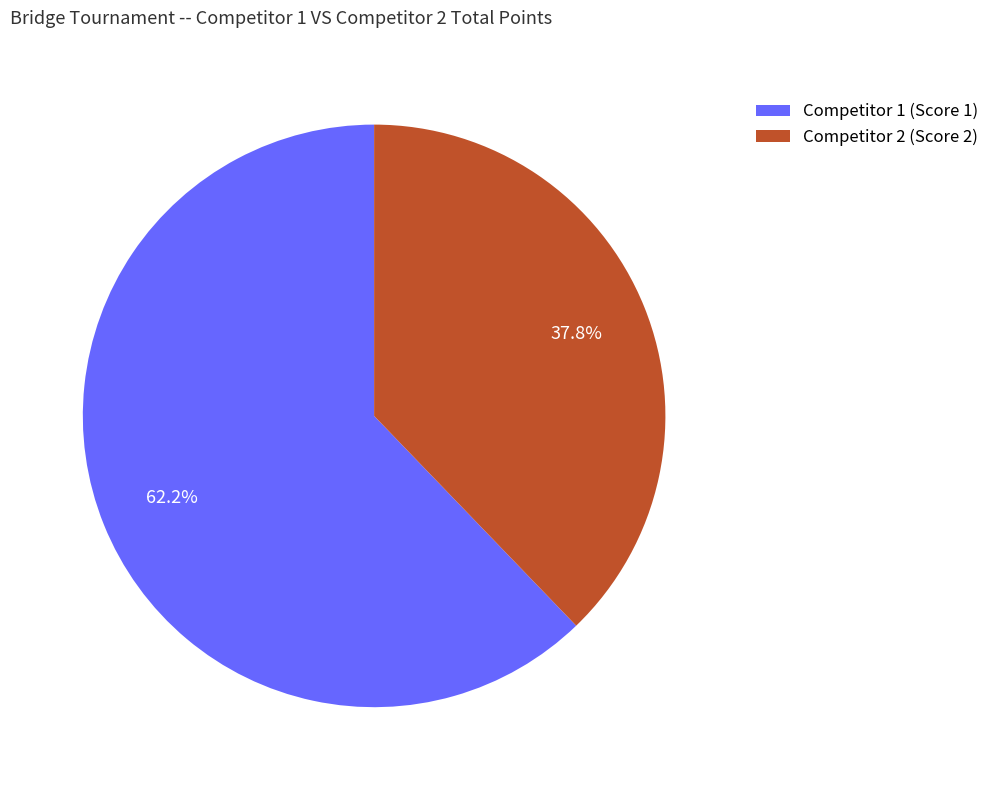

What percentage is NOT represented by Competitor 1 (Score 1)?

37.8%